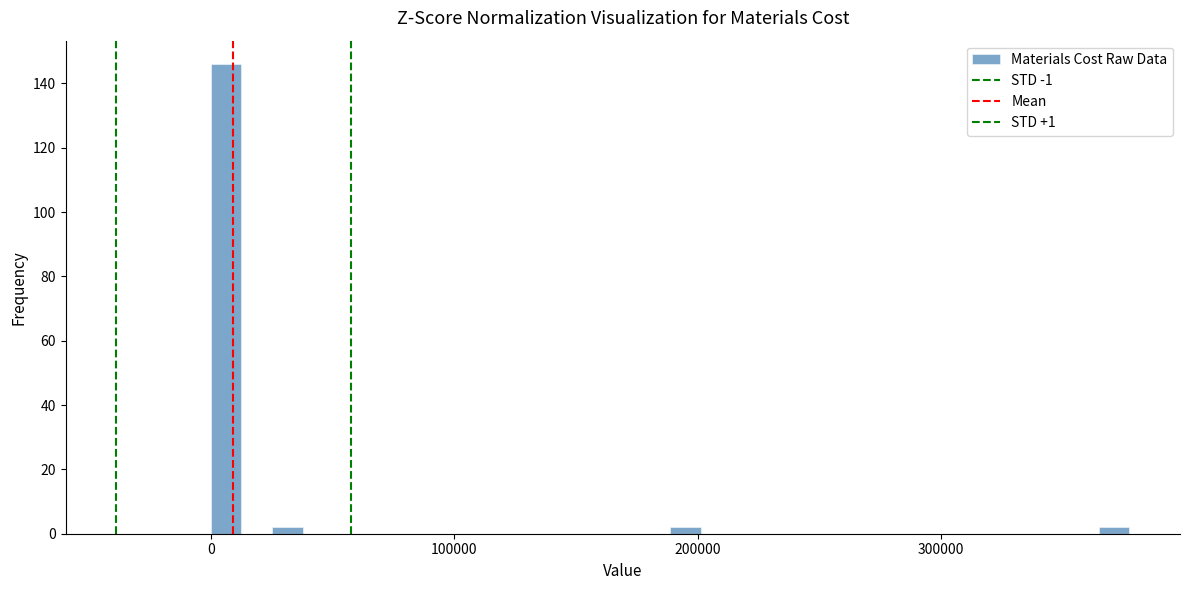

Around what value on the x-axis is the tallest bar? Give the approximate position of its centre, as read against the axis.

10000